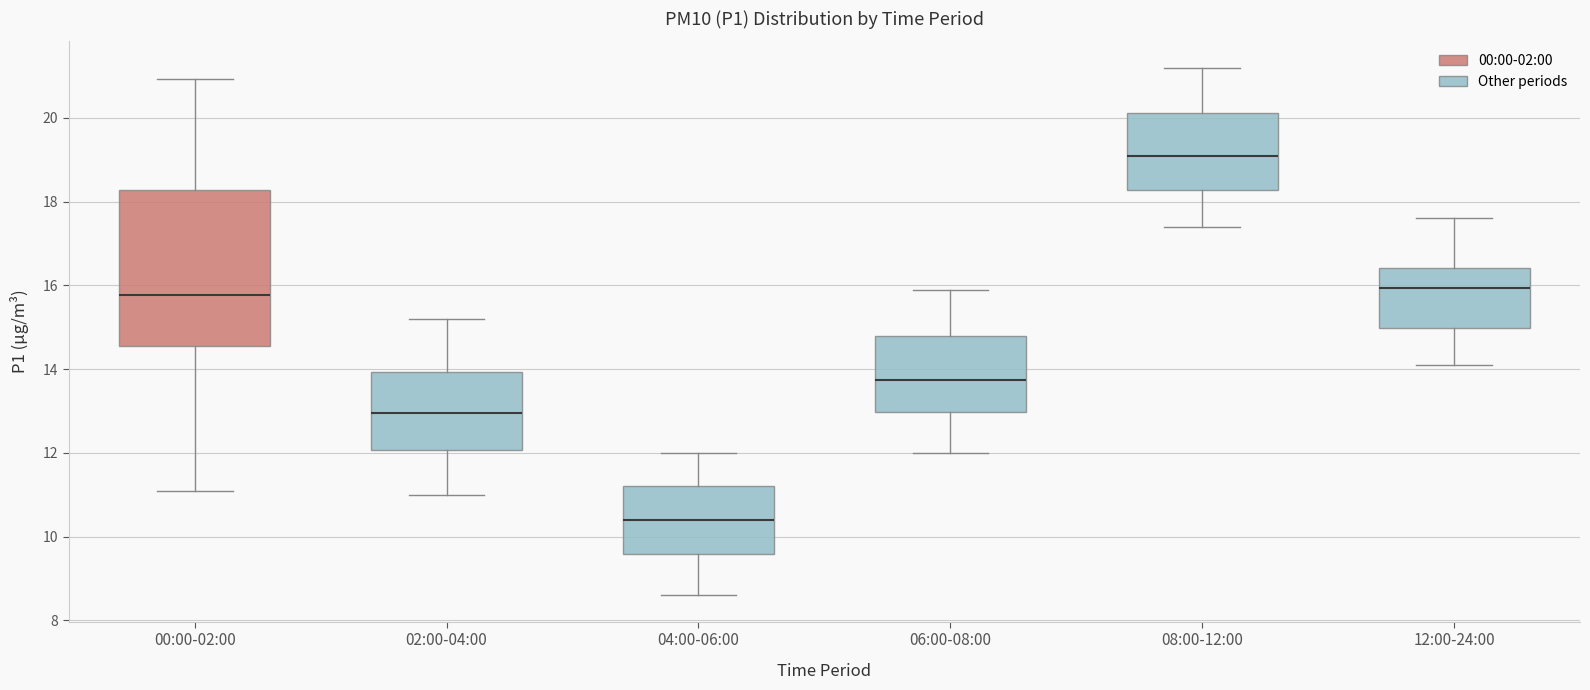

Which box's median line is the lowest?

04:00-06:00